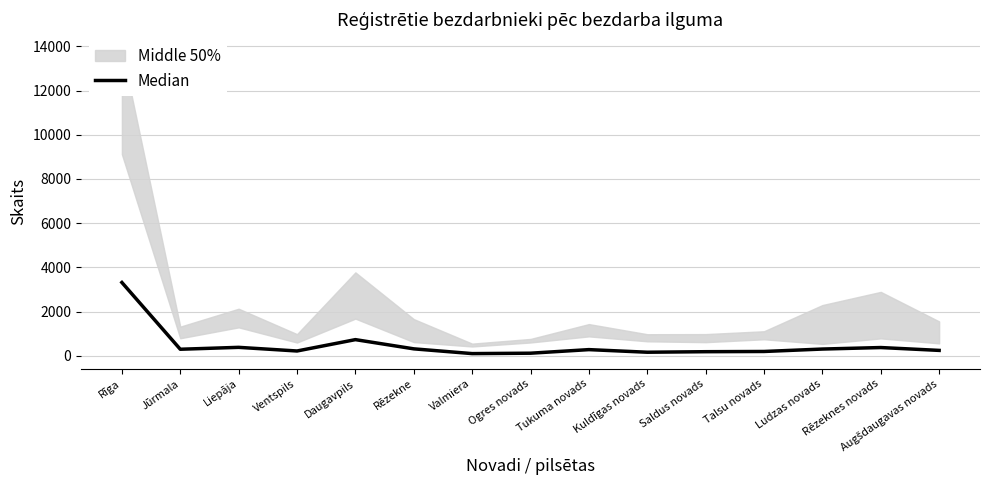

Rank the categories by value from lowest to highest.

Valmiera, Ogres novads, Kuldīgas novads, Saldus novads, Talsu novads, Ventspils, Augšdaugavas novads, Tukuma novads, Jūrmala, Ludzas novads, Rēzekne, Rēzeknes novads, Liepāja, Daugavpils, Rīga